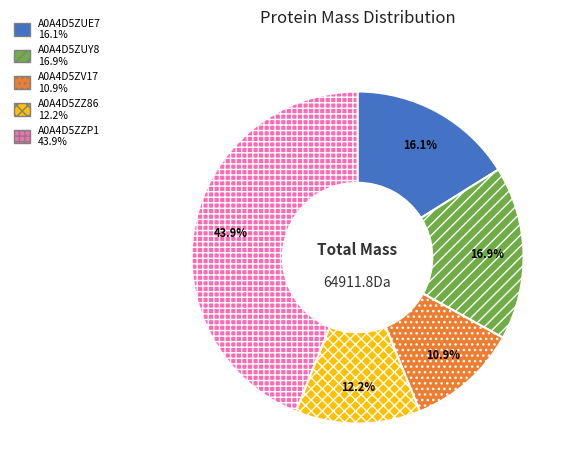

What percentage is the A0A4D5ZUY8 slice, to the nearest percent?

17%